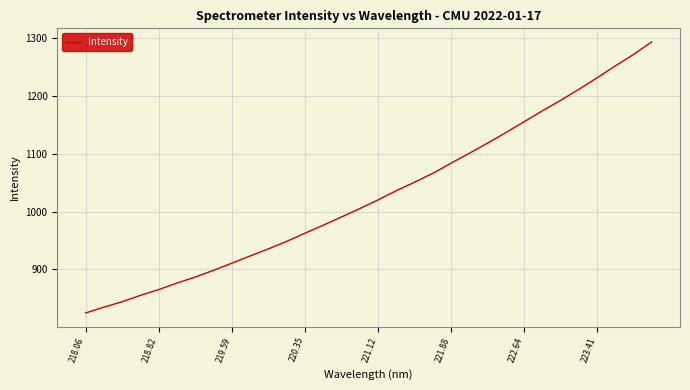

Reading left to right, what are all the values shown in this chart?

824.8	834.8	844.2	855.2	865.2	876.5	886.9	898.5	910.8	923.3	935.5	948.5	962.6	976.4	990.8	1005.2	1020.2	1036.1	1050.8	1066.1	1083.7	1100.8	1118.3	1136.5	1155.2	1174.1	1192.2	1211.3	1231.2	1251.8	1271.6	1293.4